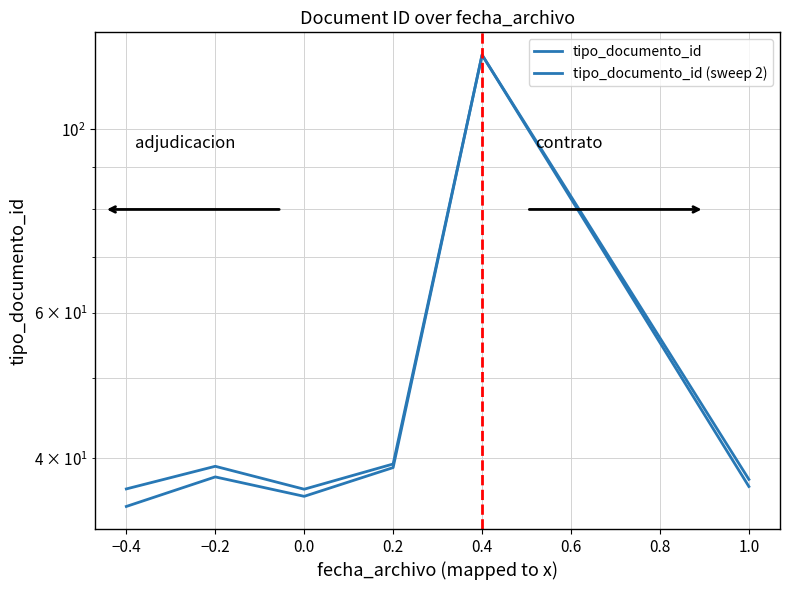

What is the difference between the maximum and second lowest values in the tipo_documento_id series?

87.0